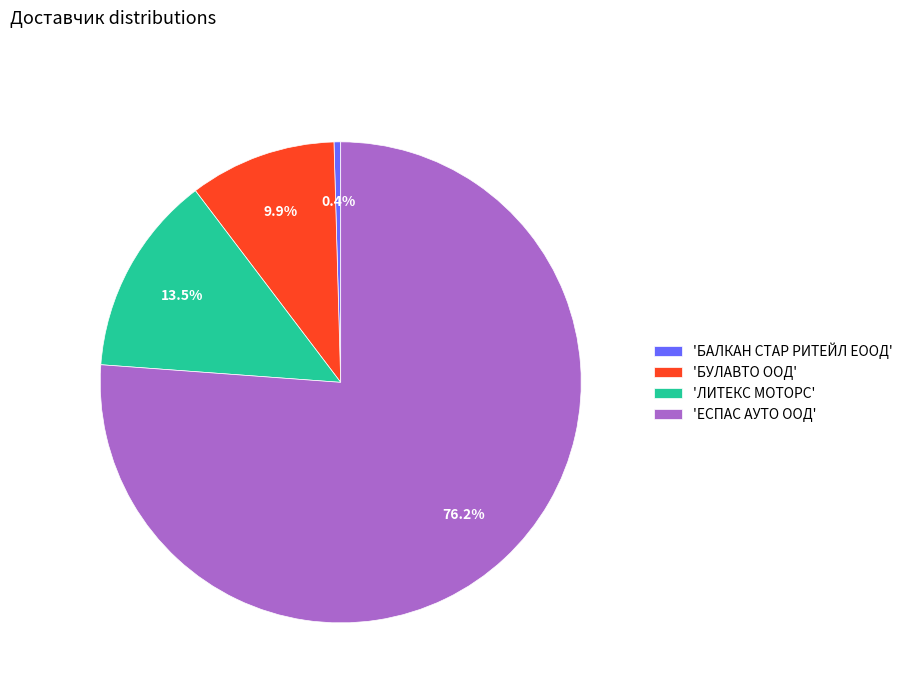

Is 'ЕСПАС АУТО ООД' the majority of the pie?

Yes